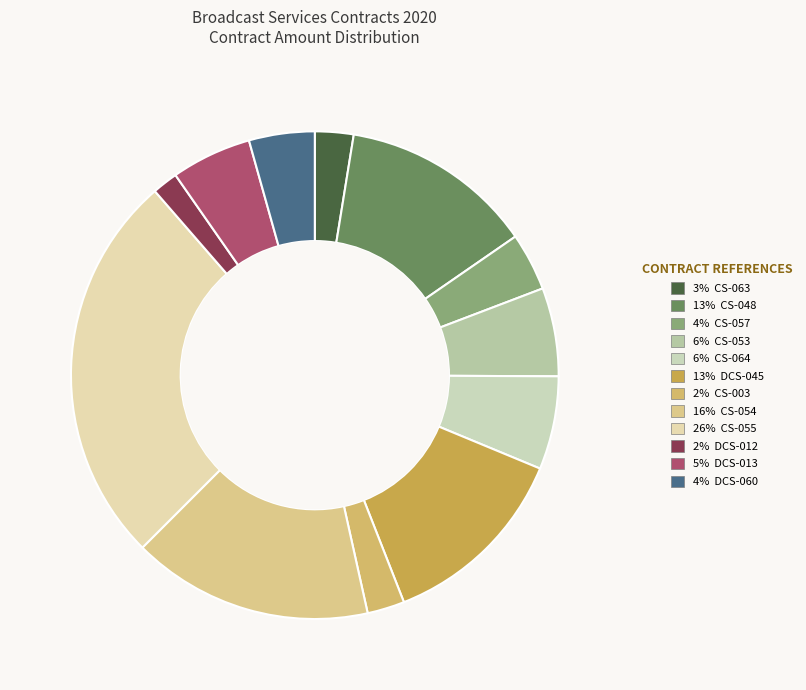

How many segments does this pie chart have?

12